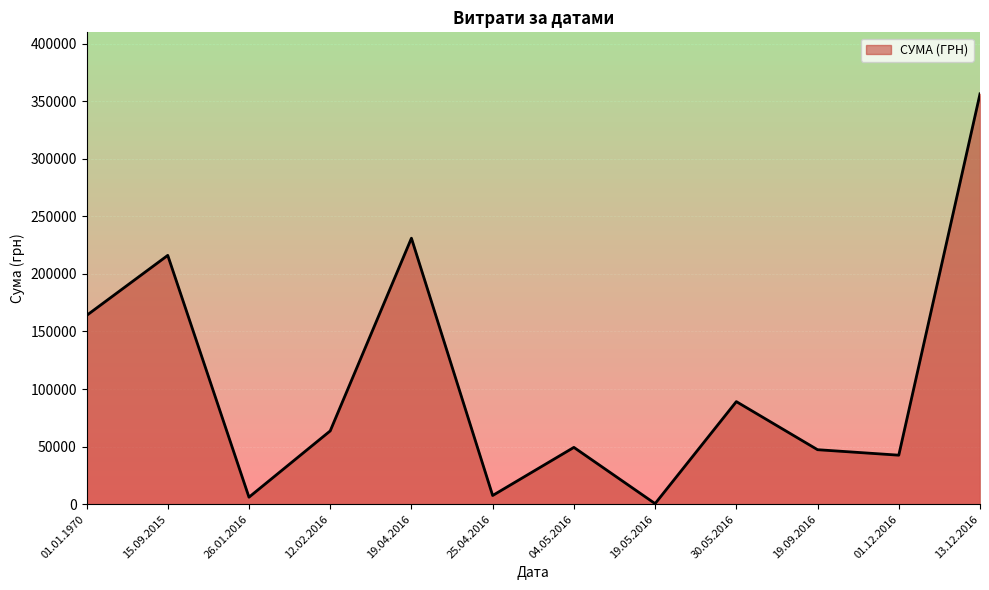

Does the chart display data point markers on the line(s)?

No